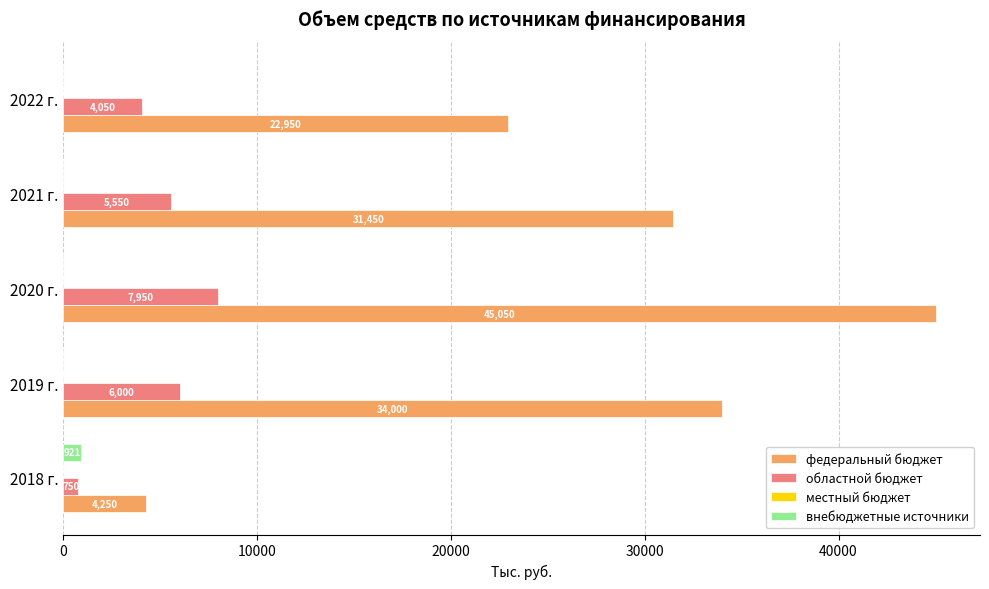

Between 2018 г. and 2022 г., which series saw the biggest shift?

федеральный бюджет